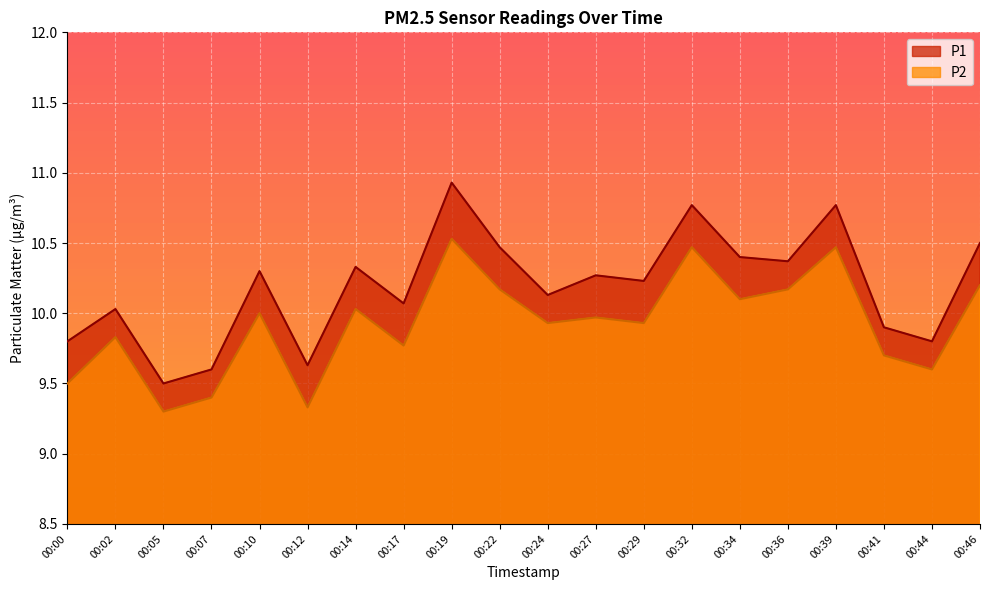

How many interior local peaks does the P1 series have?

7